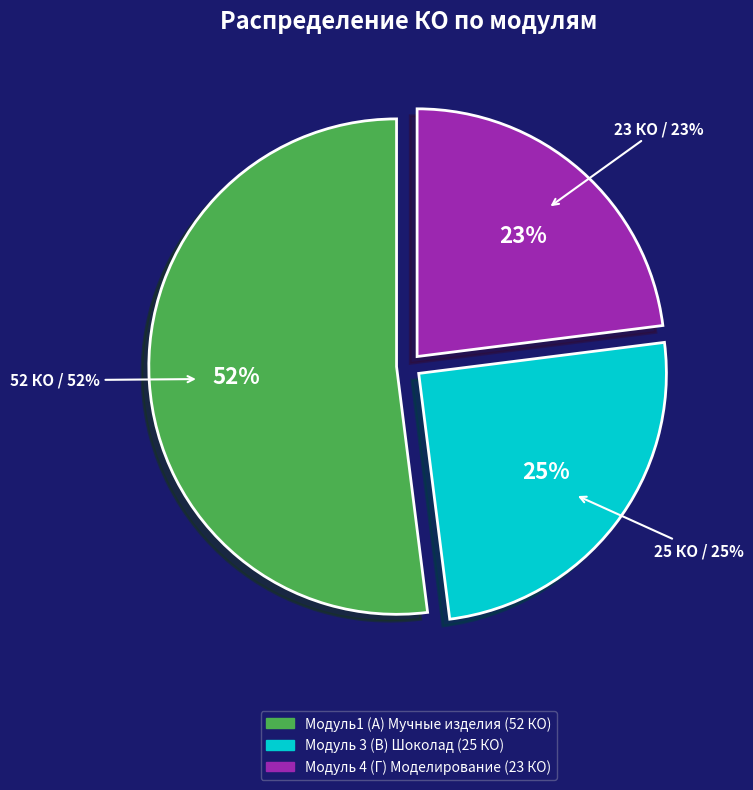

Which category has the smallest portion of the pie?

Модуль 4 (Г) - Моделирование из различных материалов